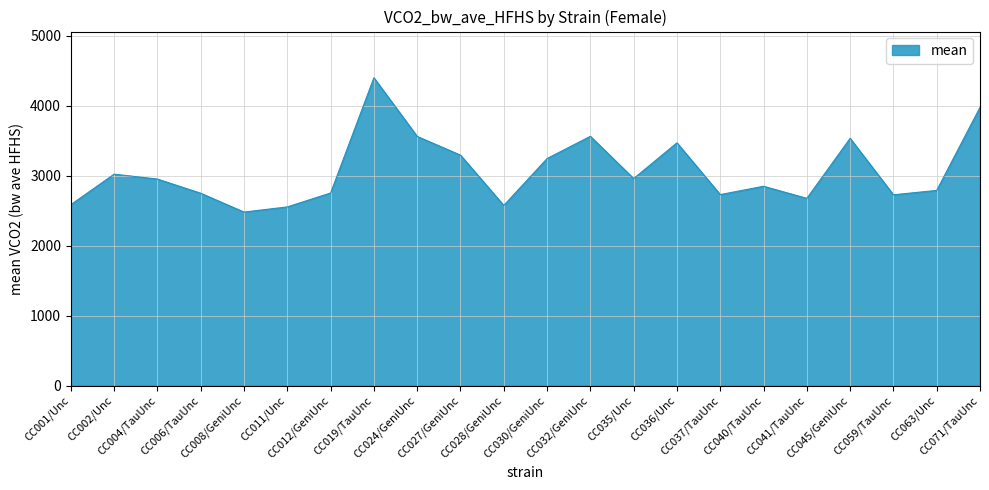

Which has a higher value, CC006/TauUnc or CC019/TauUnc?

CC019/TauUnc